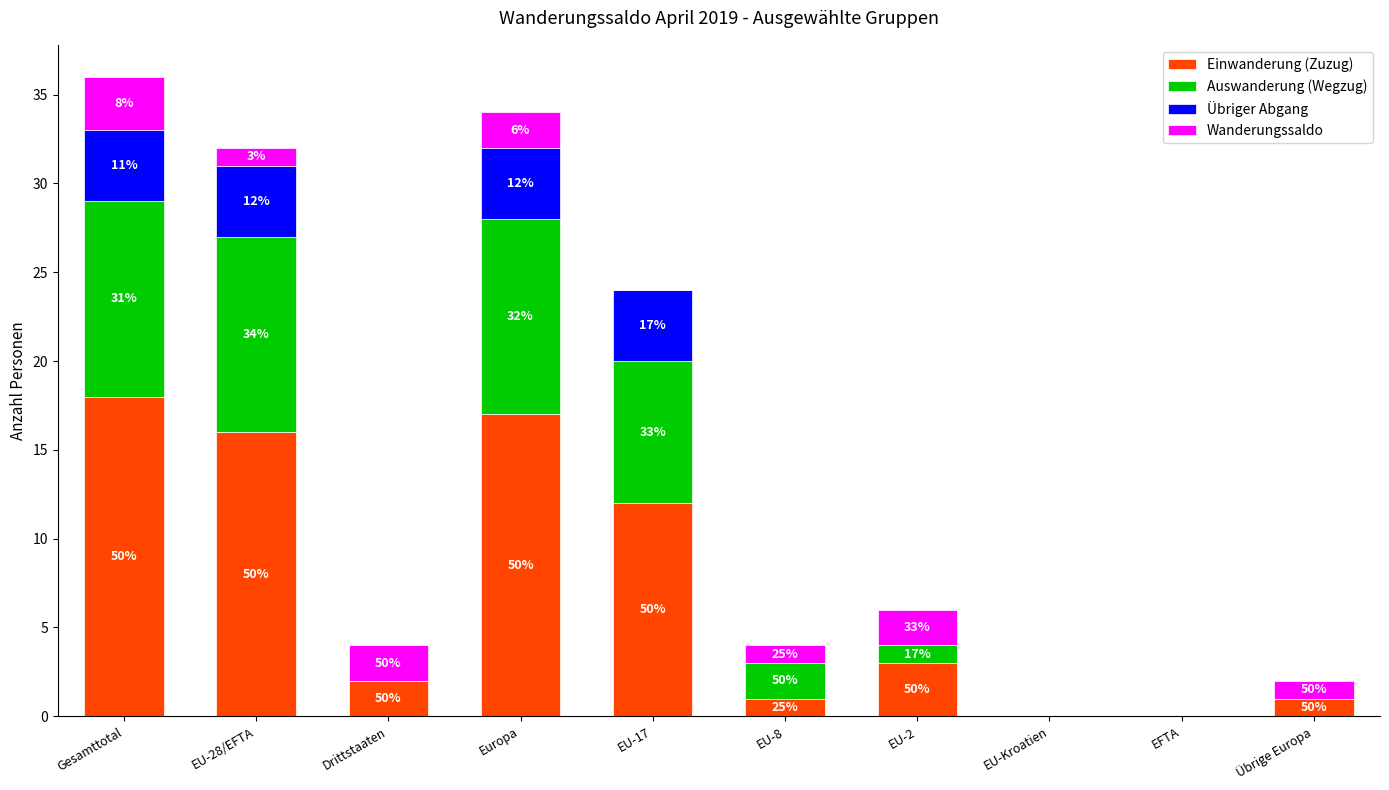

The value of Wanderungssaldo at Europa is 2. True or false?

True